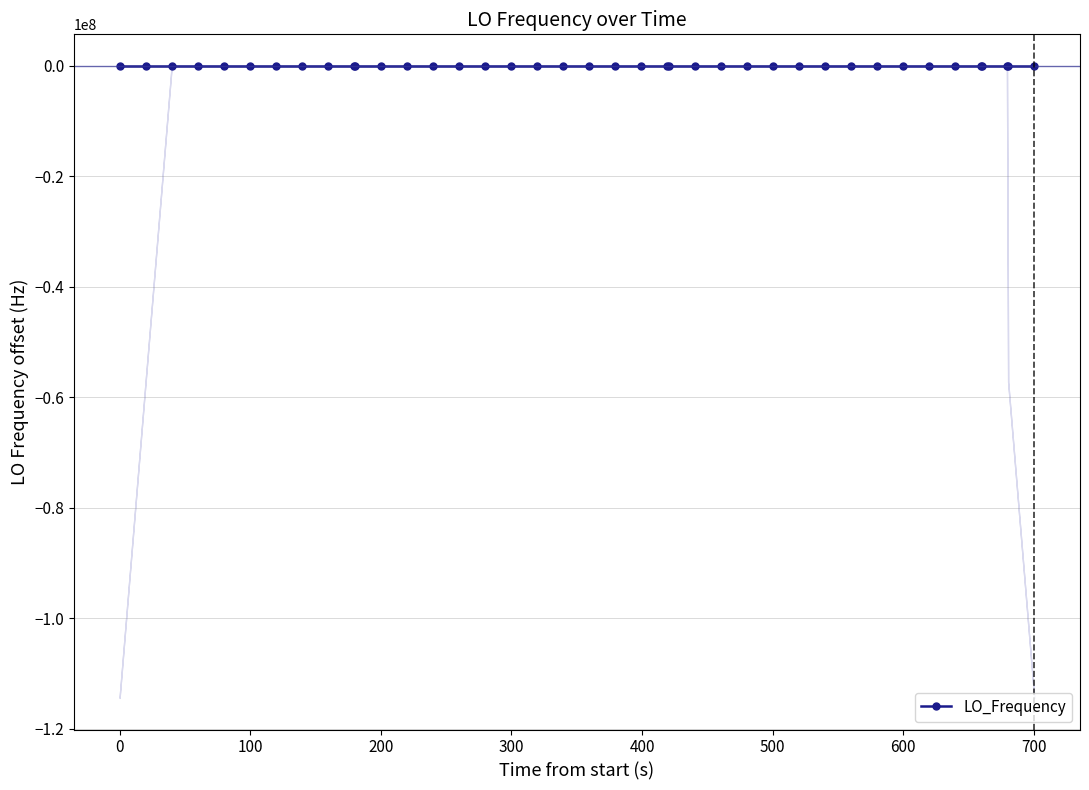

Is this an area chart (filled region under the line)?

No